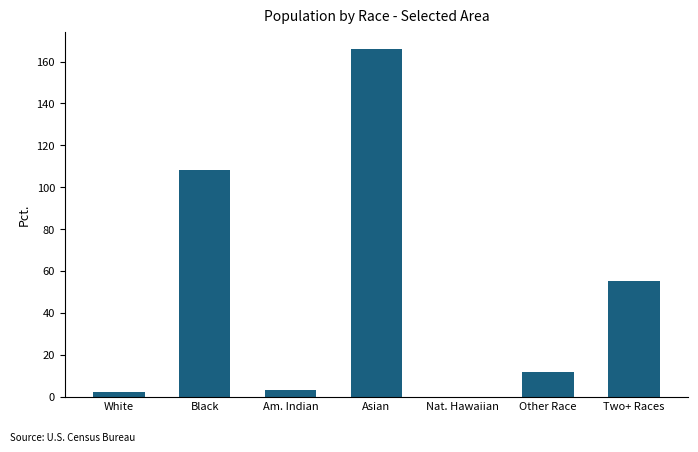

Reading left to right, what are all the values shown in this chart?

2	108	3	166	0	12	55